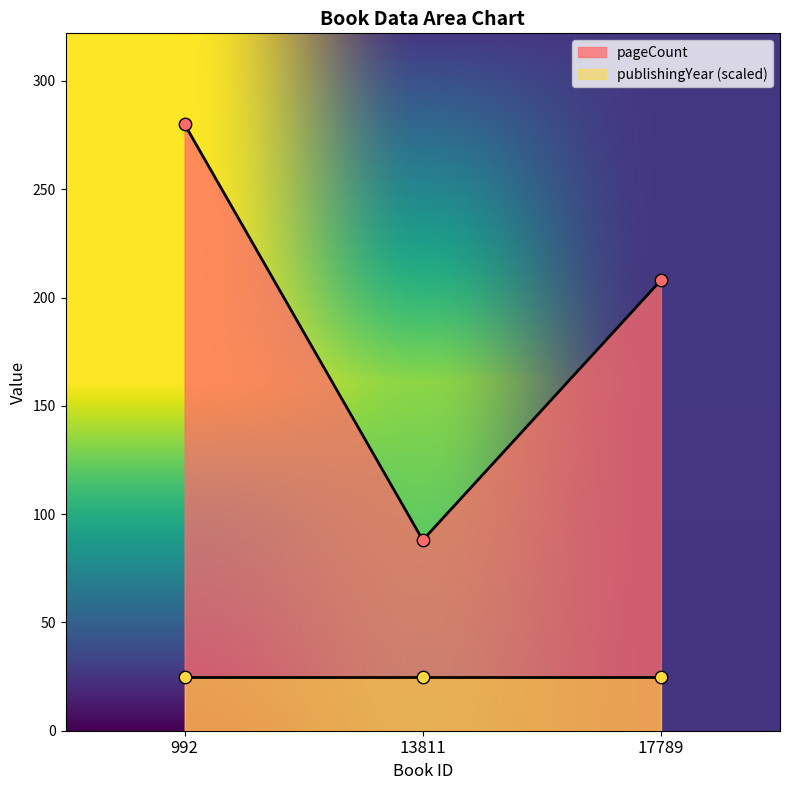

What is the ratio of the value at 992 to the value at 13811?

3.2